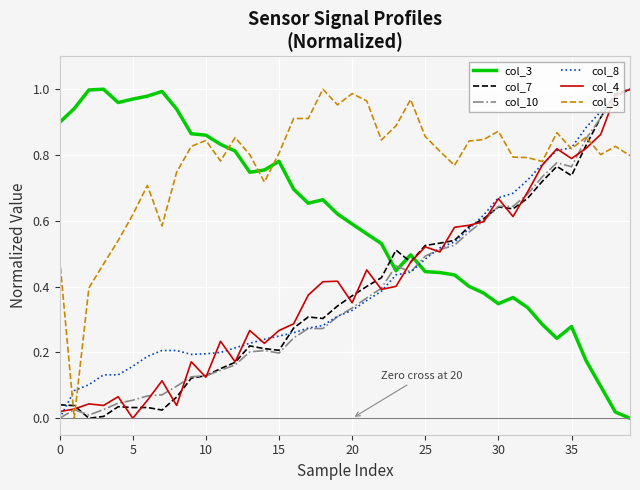

After their last crossing, which series has the higher values: col_3 or col_8?

col_8